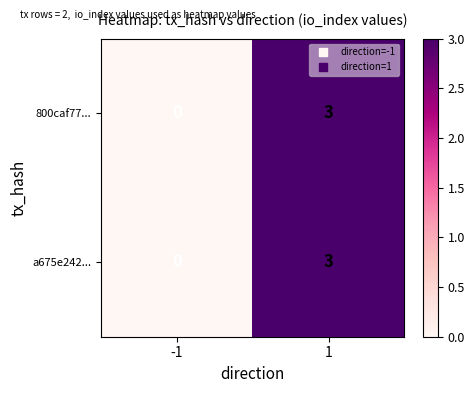

Is it true that 800caf77... equals 2 at 1?

False